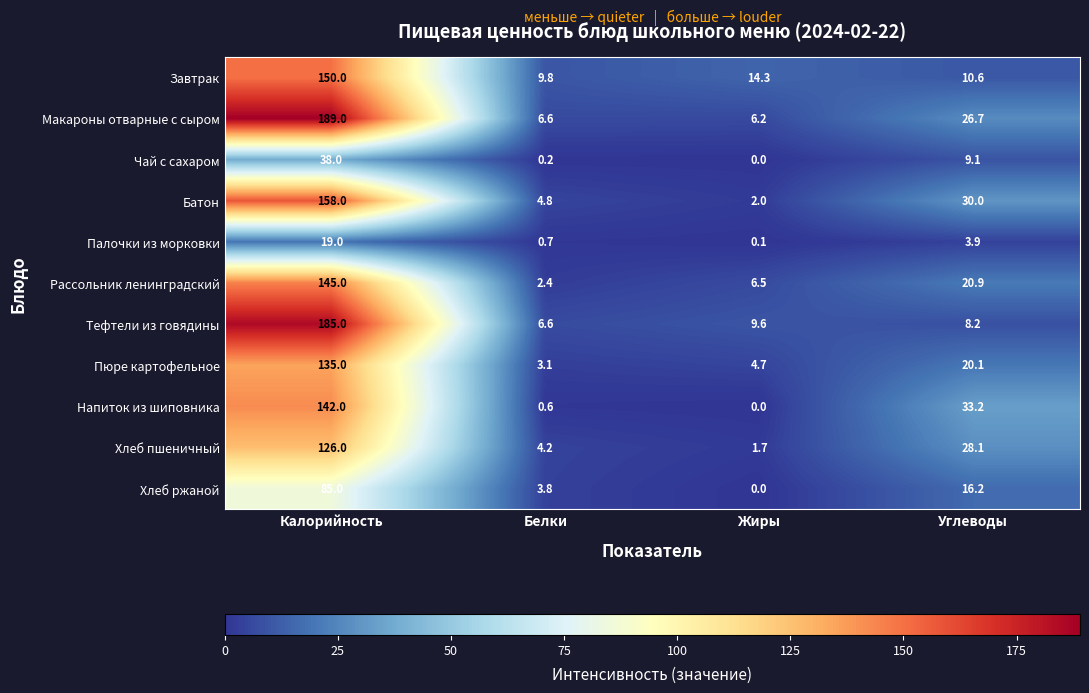

Which label corresponds to the largest value in the chart?

Калорийность